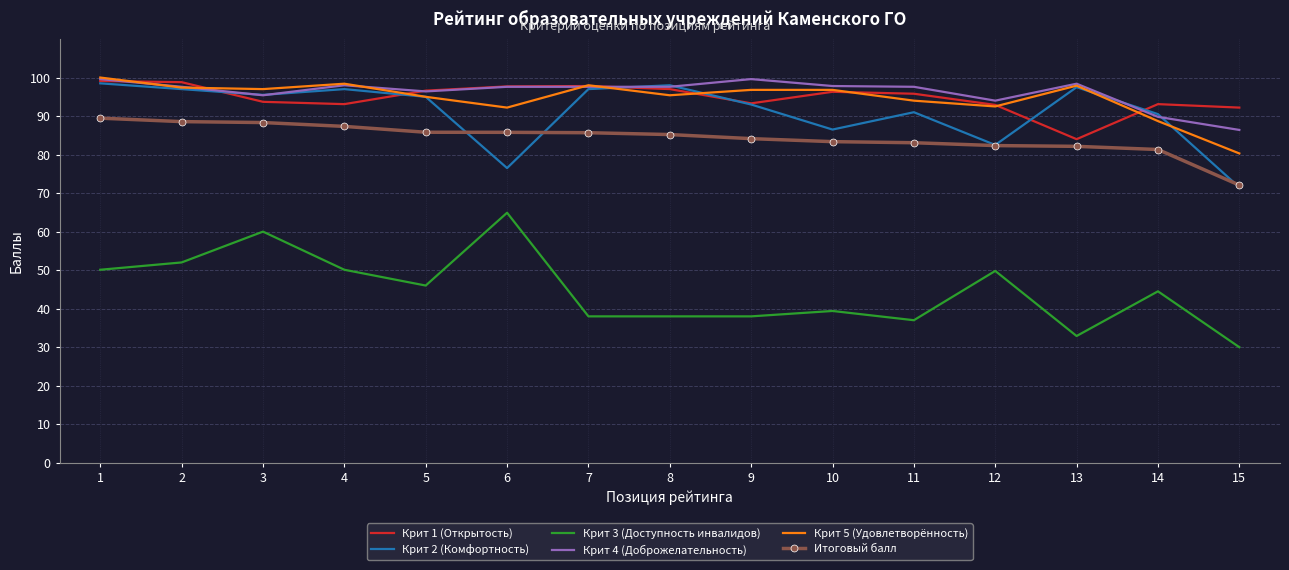

At which label does Крит 5 (Удовлетворённость) reach its minimum?

15